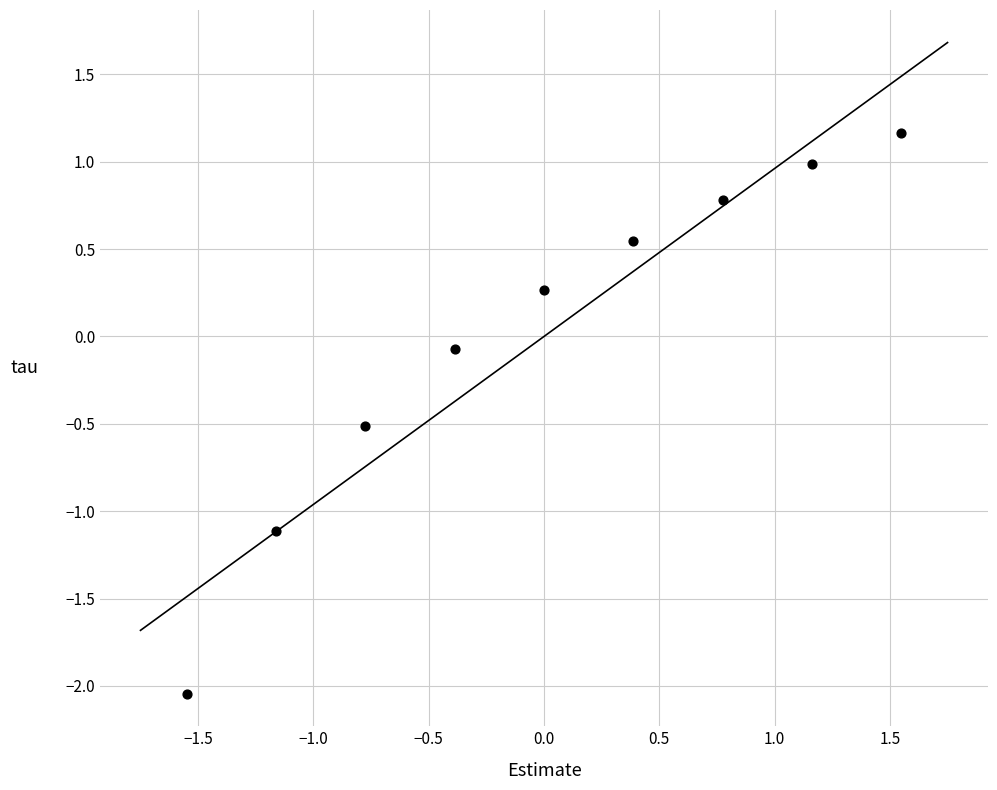

What is the range of Y values (max minus min)?

3.2